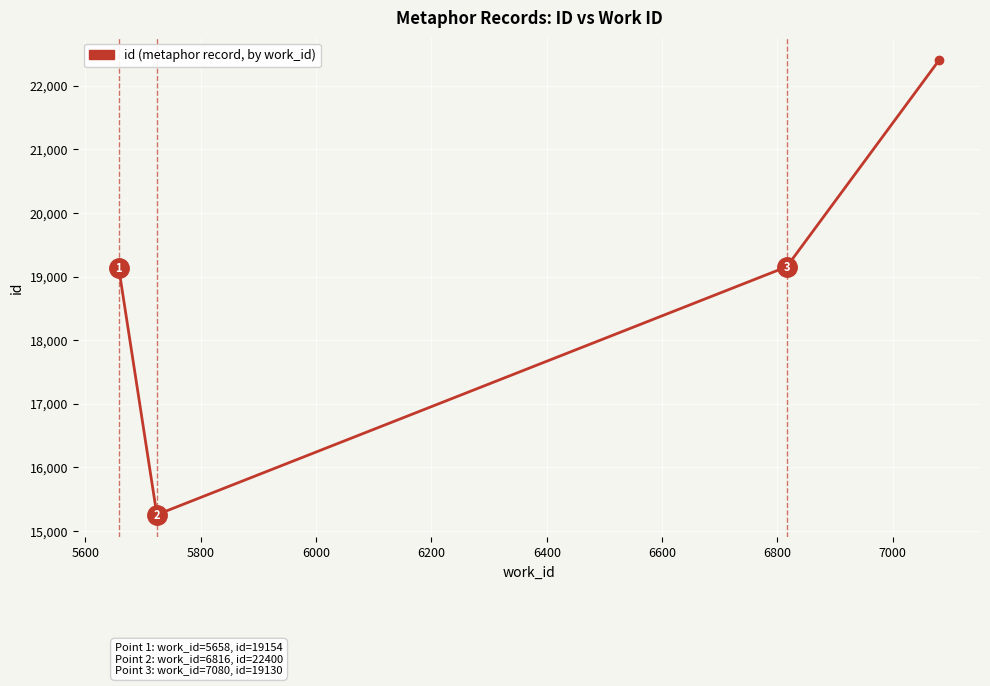

What is the greatest value displayed?

22400